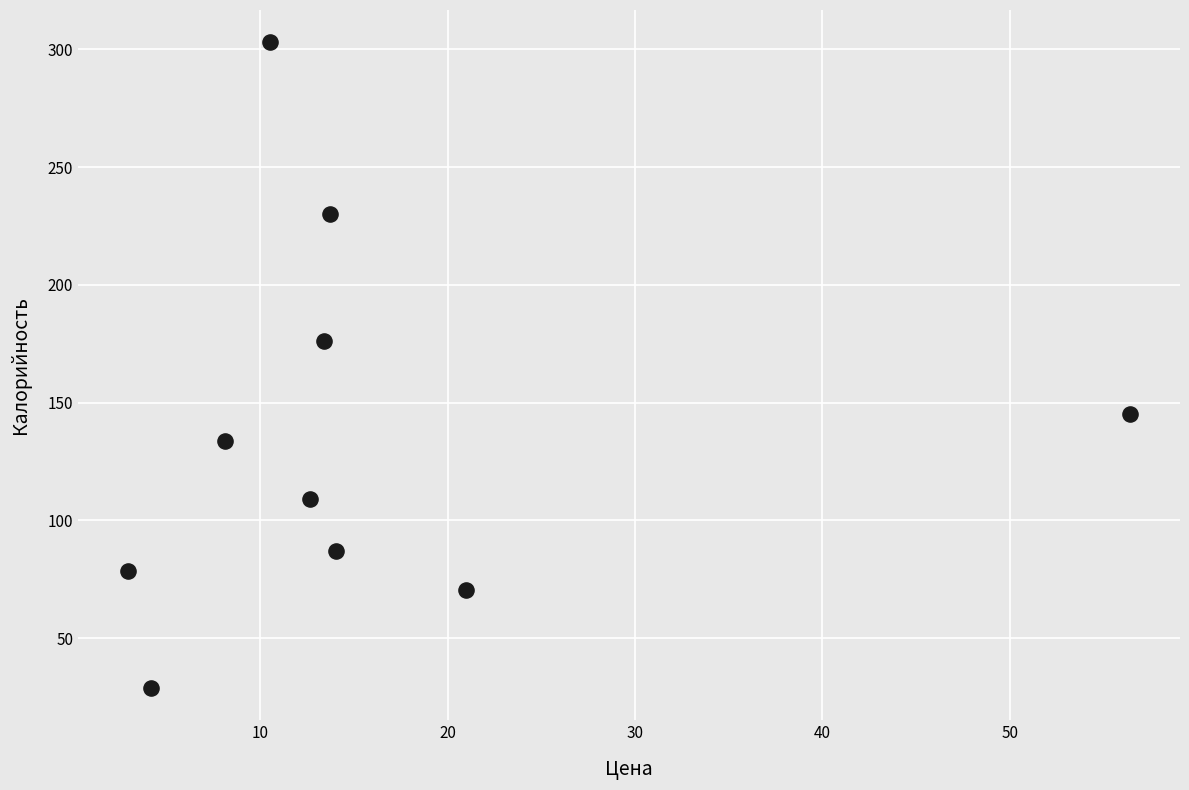

What is the average Y value?

136.2